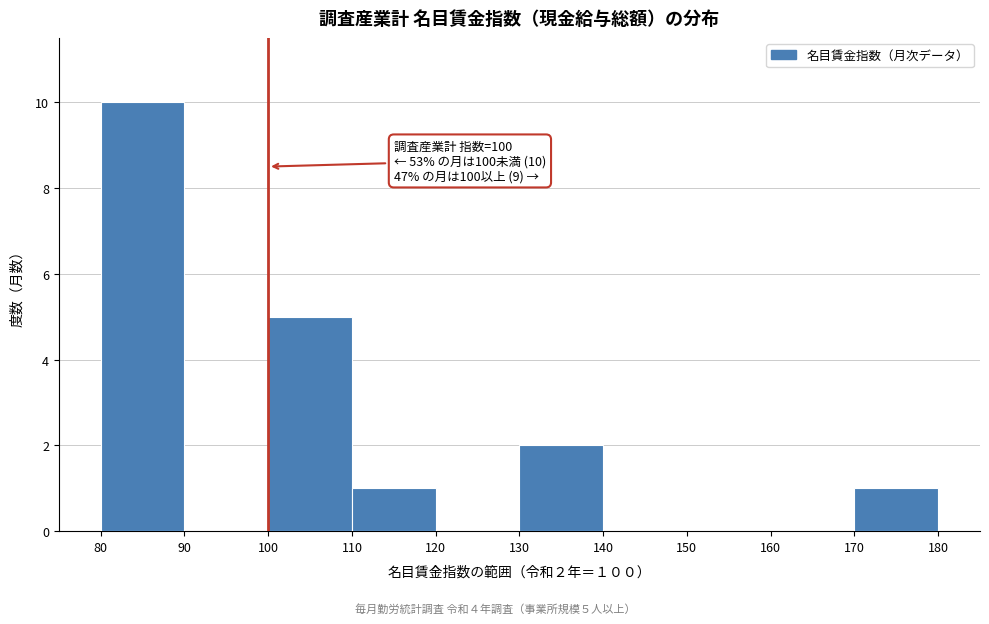

Which range on the x-axis has the tallest bar?

80 to 90